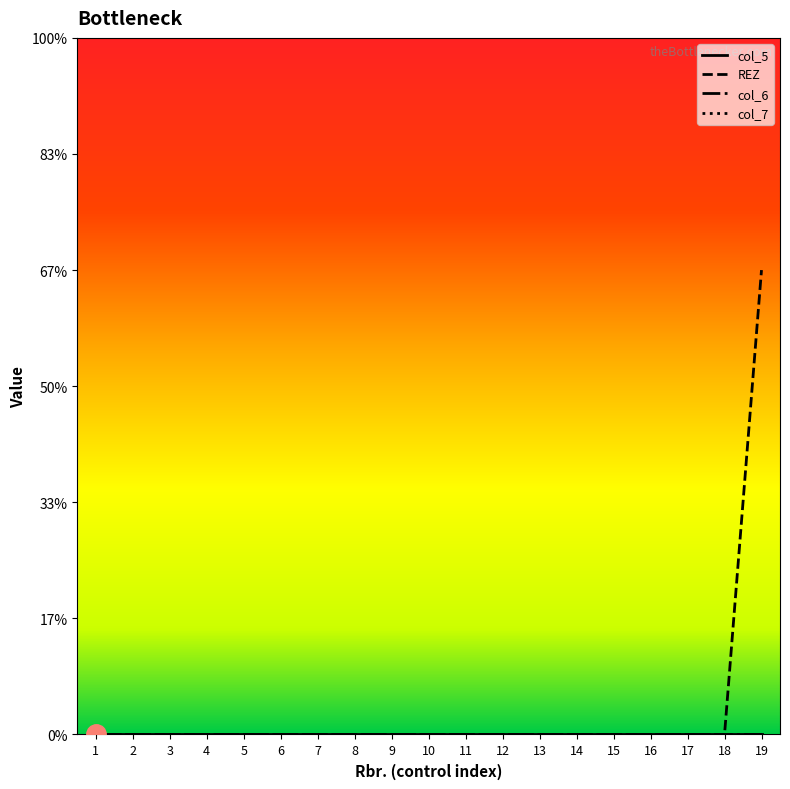

Is this an area chart (filled region under the line)?

No